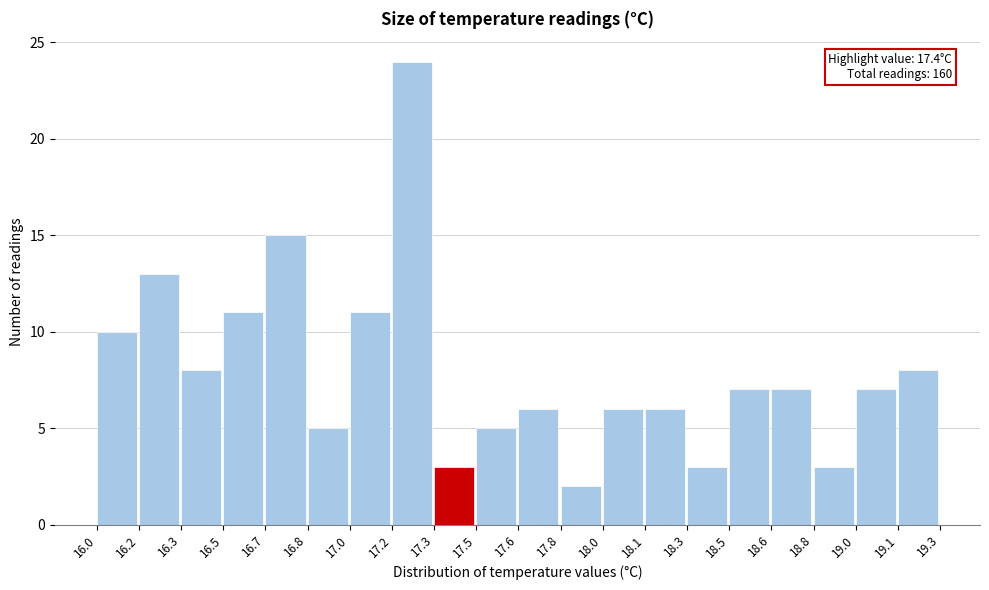

Reading right to left, transcribe all the data shown in this chart.

19.1=8	19.0=7	18.8=3	18.6=7	18.5=7	18.3=3	18.1=6	18.0=6	17.8=2	17.6=6	17.5=5	17.3=3	17.2=24	17.0=11	16.8=5	16.7=15	16.5=11	16.3=8	16.2=13	16.0=10